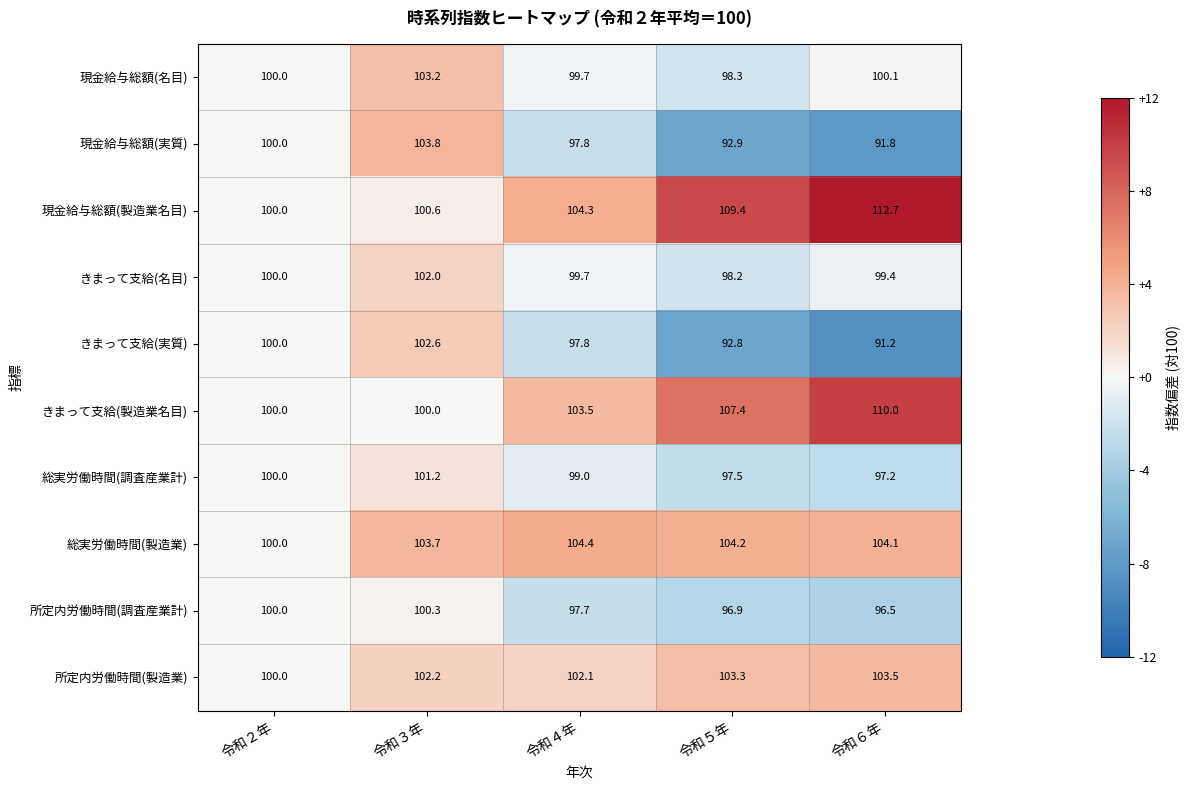

What is the average value of the きまって支給(実質) series?

96.9